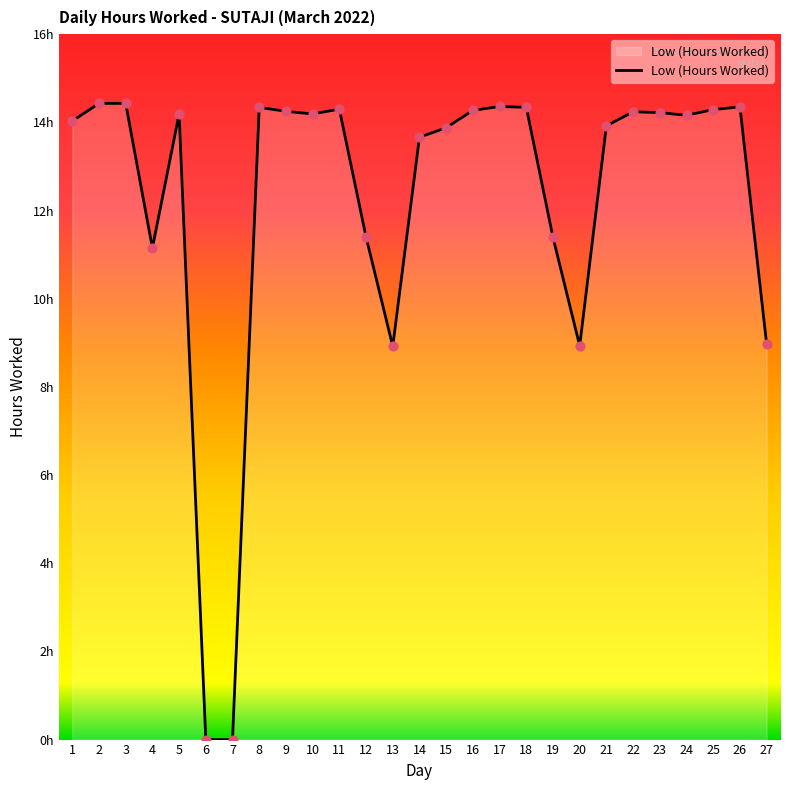

What is the change in value from 12 to 16?

+2.9